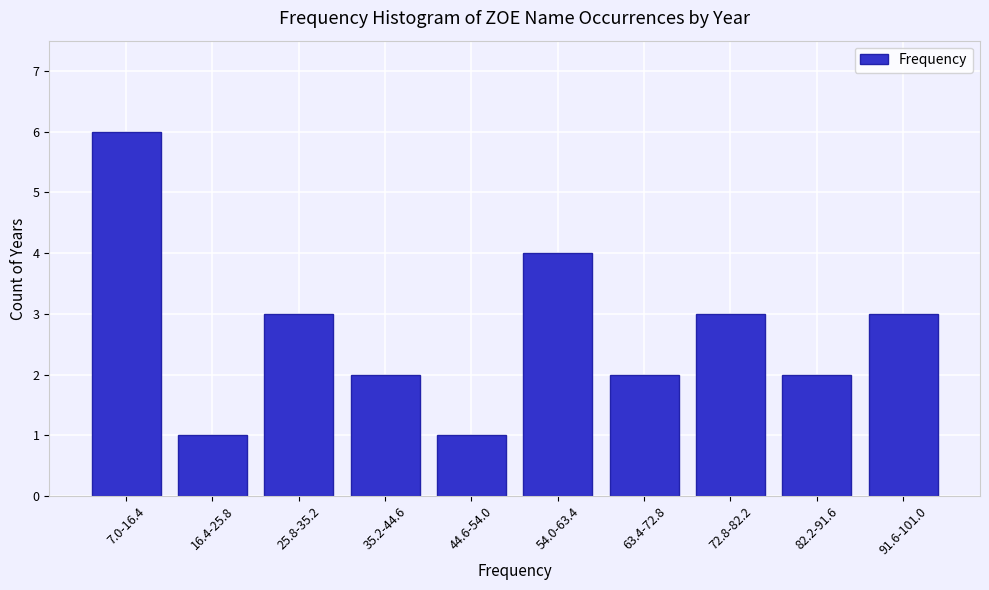

Reading right to left, extract all data points from this chart.

91.6-101.0=3	82.2-91.6=2	72.8-82.2=3	63.4-72.8=2	54.0-63.4=4	44.6-54.0=1	35.2-44.6=2	25.8-35.2=3	16.4-25.8=1	7.0-16.4=6